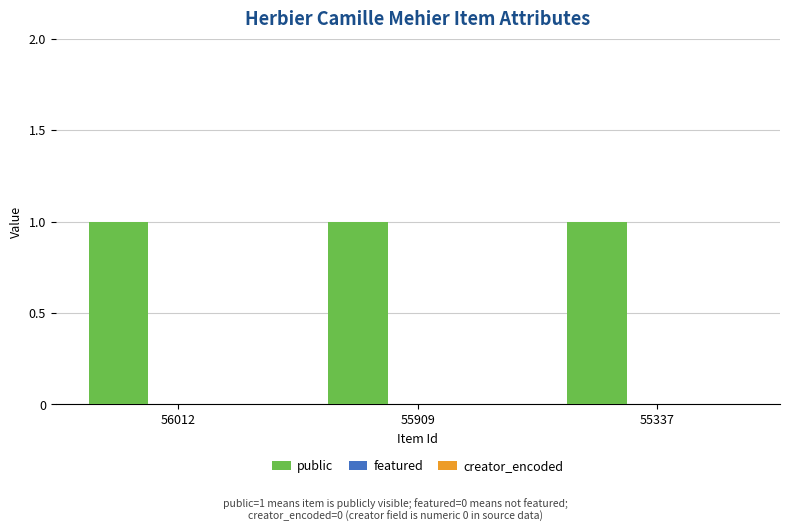

What is the spread (max minus min) of values at 55337?

1